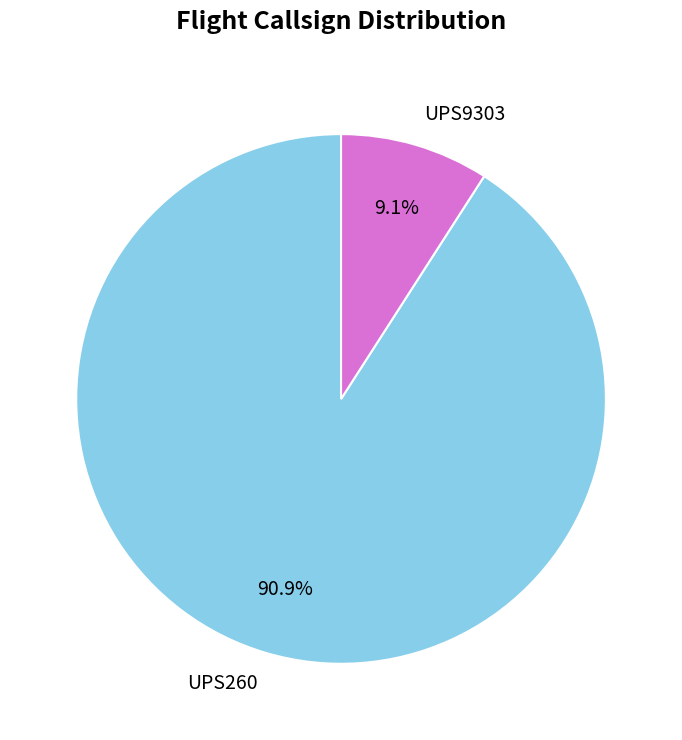

How many slices are in this pie chart?

2